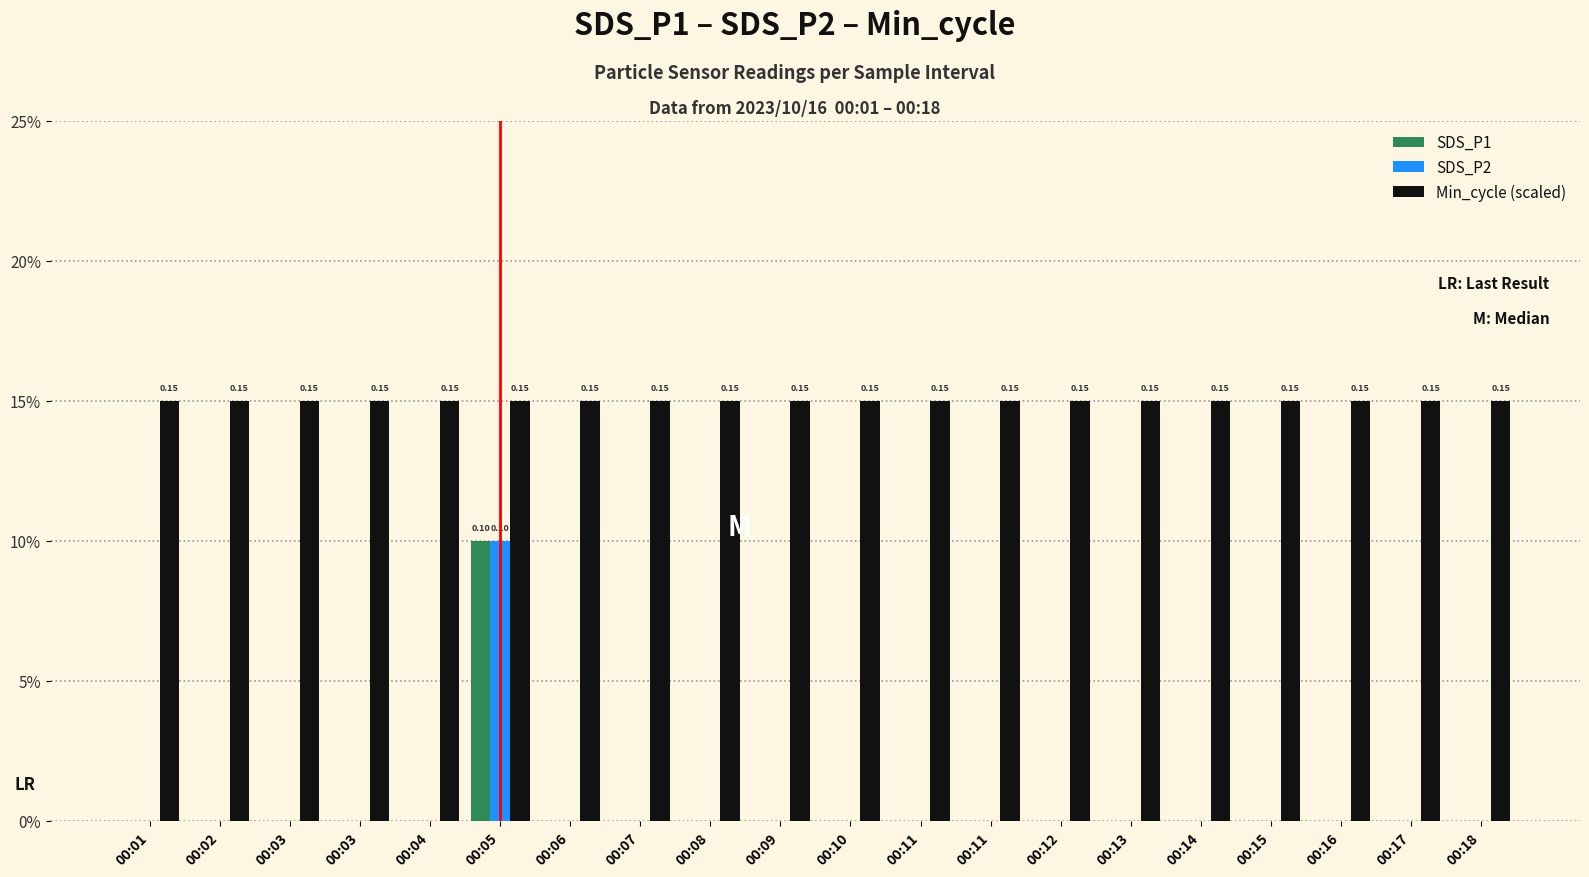

What are all the series names shown in the legend?

SDS_P1, SDS_P2, Min_cycle (scaled)